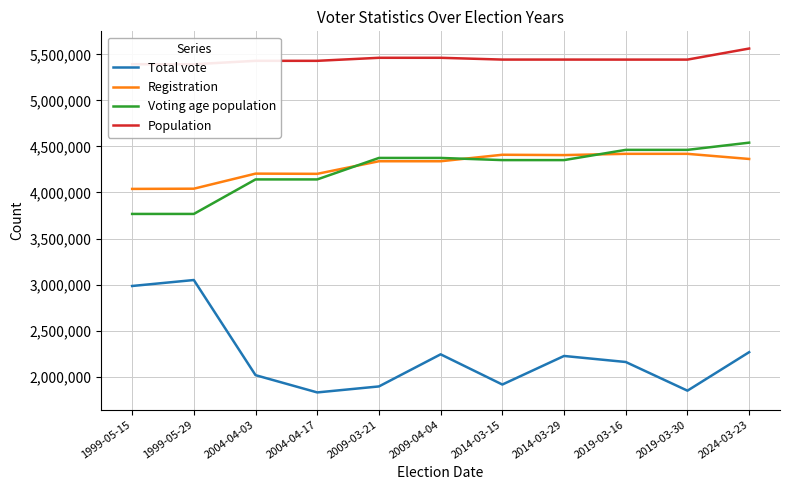

Which series has the largest range (max minus min)?

Total vote